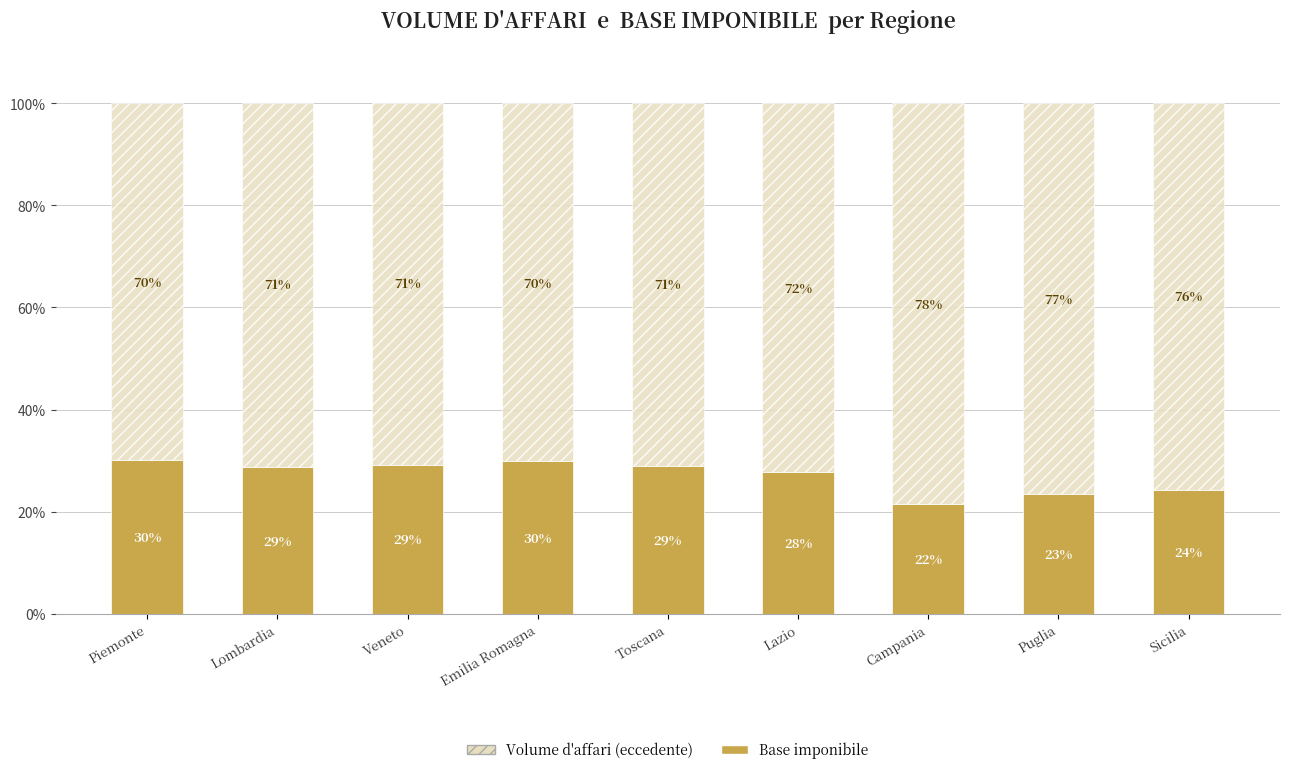

Where is Base imponibile nearest to the value 25?

Sicilia